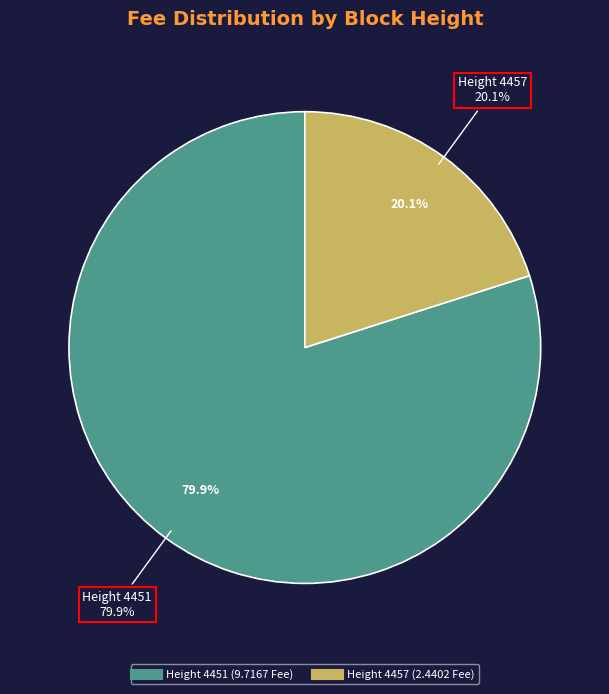

Rank the categories by value from lowest to highest.

4457, 4451